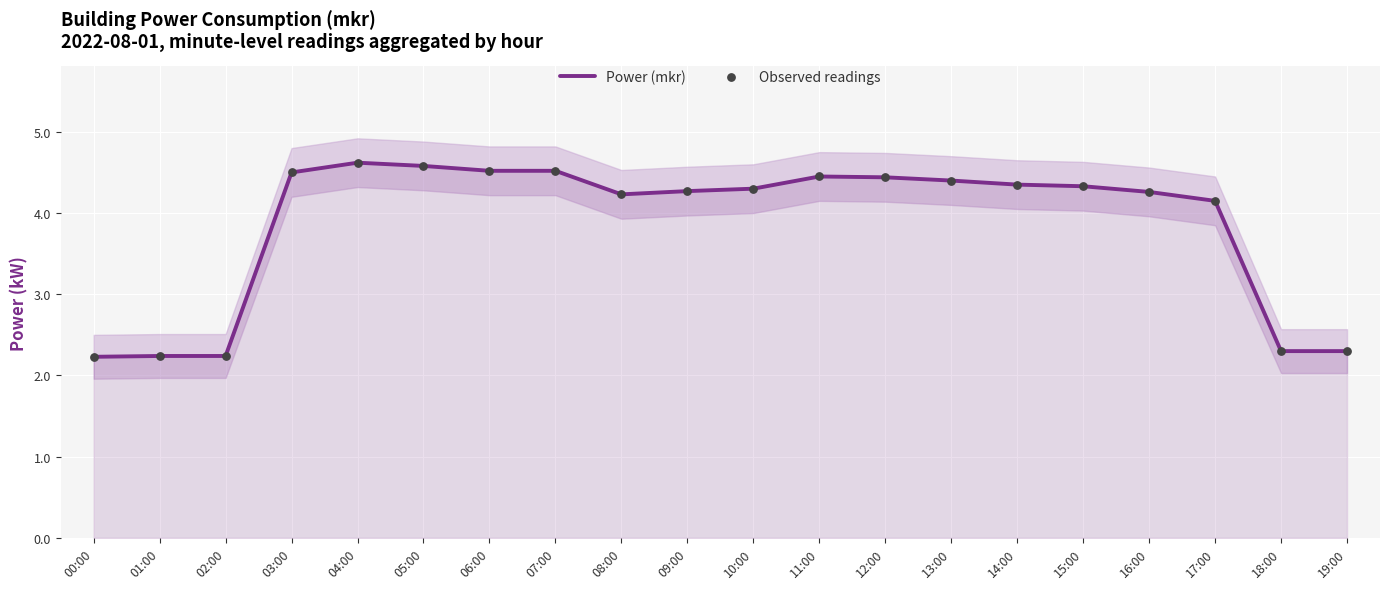

Which series contains the lowest Y value?

Power (mkr)